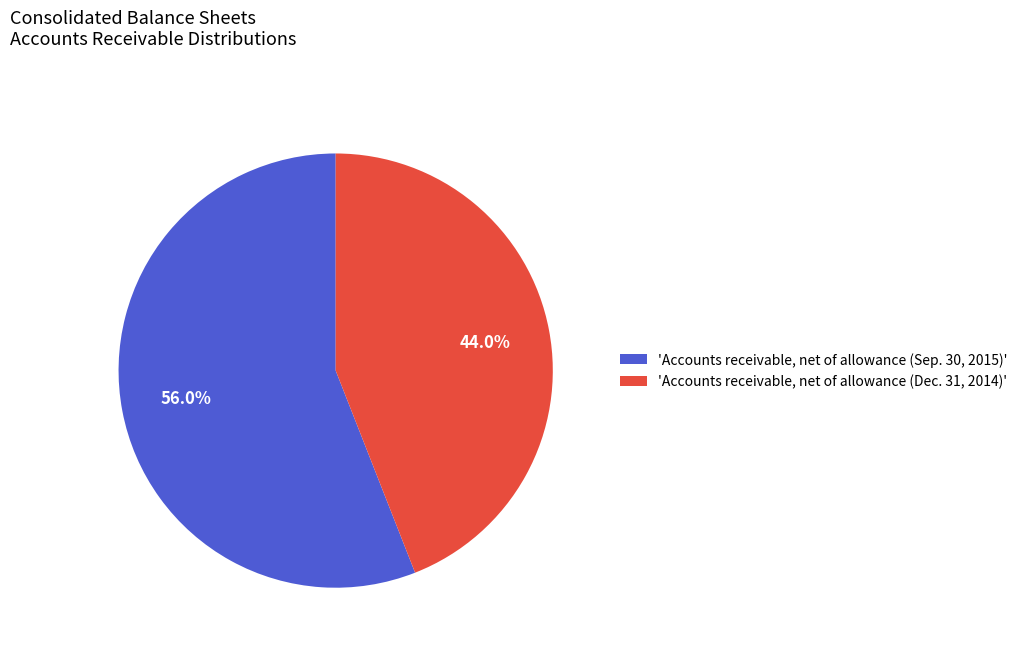

Count the number of slices in the pie.

2